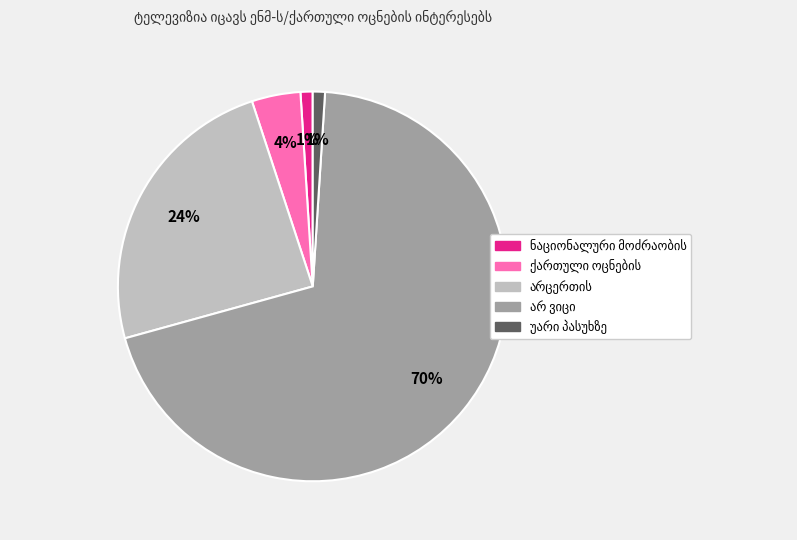

Is there a majority slice in this chart?

Yes